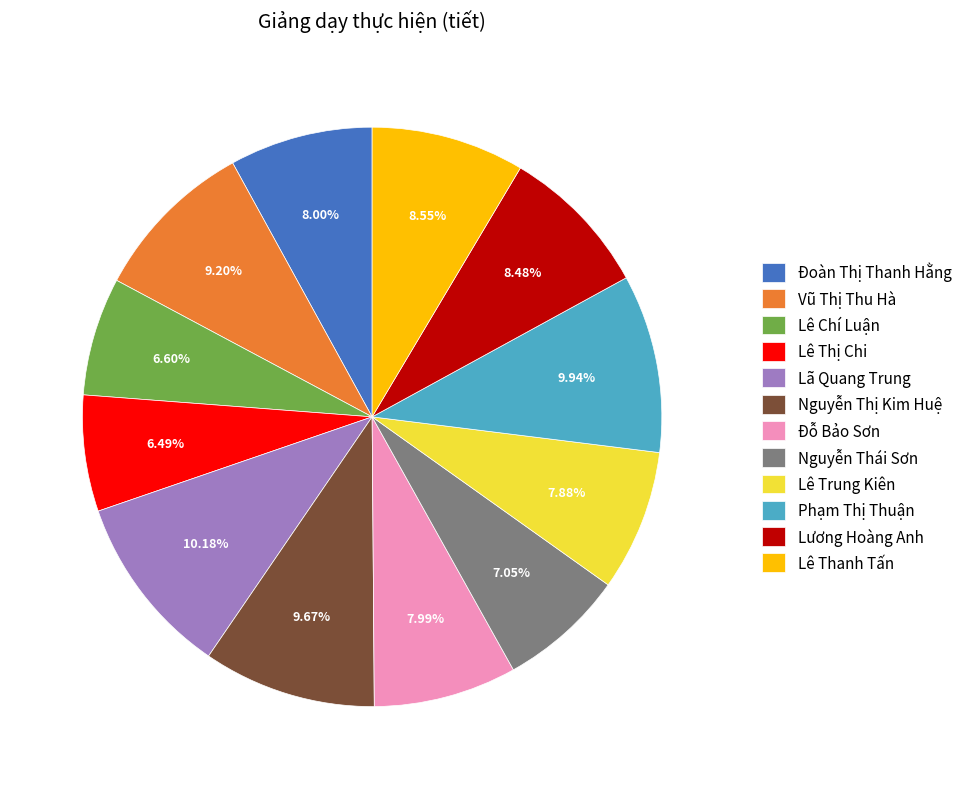

Combined, what portion of the pie is Lê Chí Luận and Đỗ Bảo Sơn?

14.6%